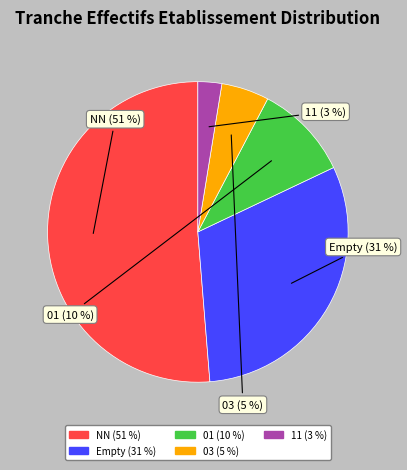

Is there any slice that represents more than half of the pie?

Yes